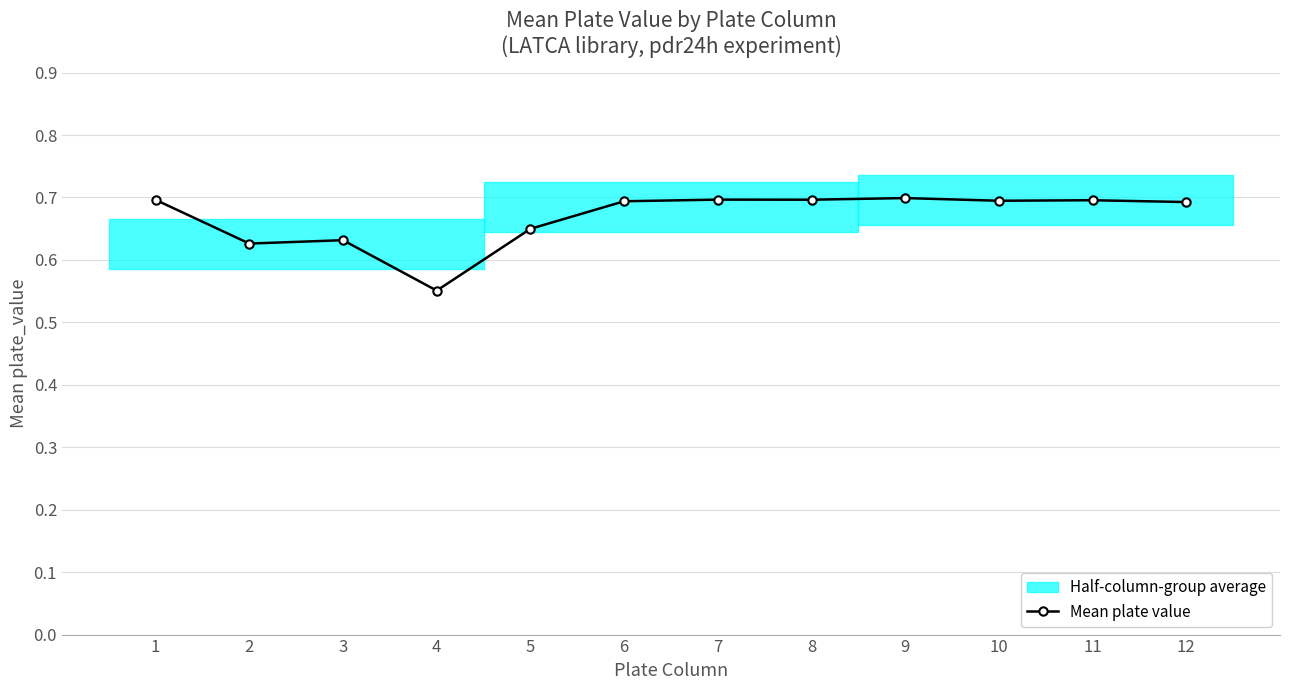

Which category has the lowest value across all series?

4